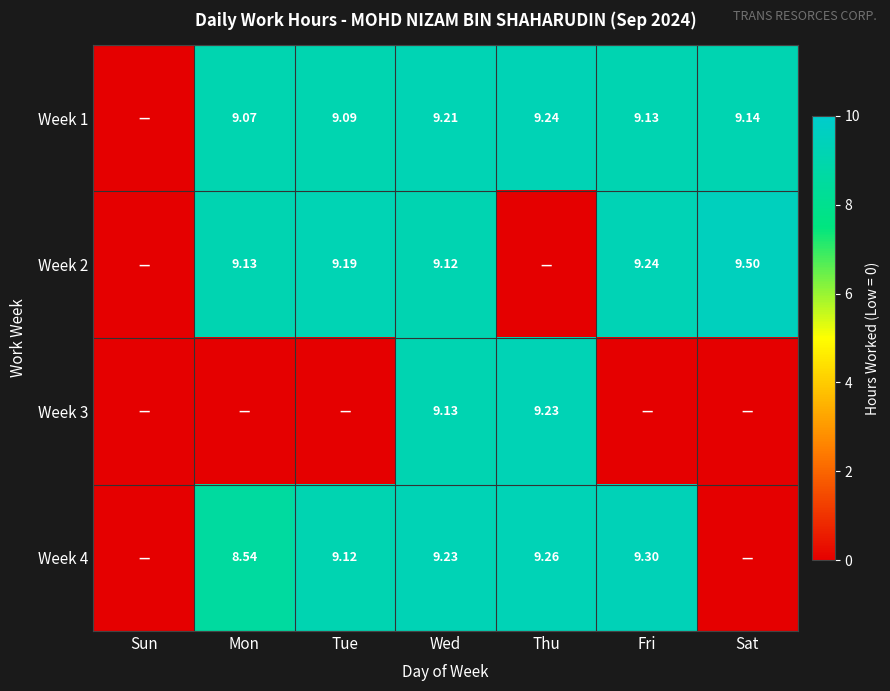

At which category is the sum across all series the highest?

Wed